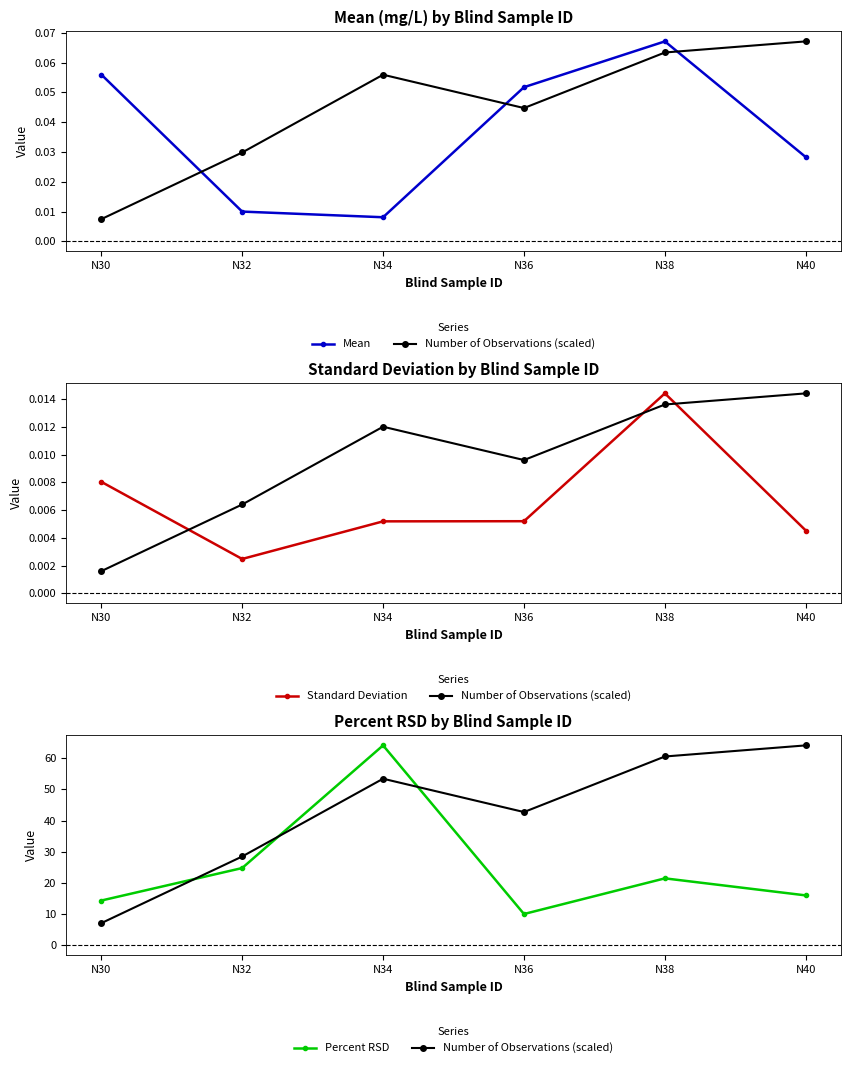

Which series has the largest range (max minus min)?

Number of Observations (scaled)